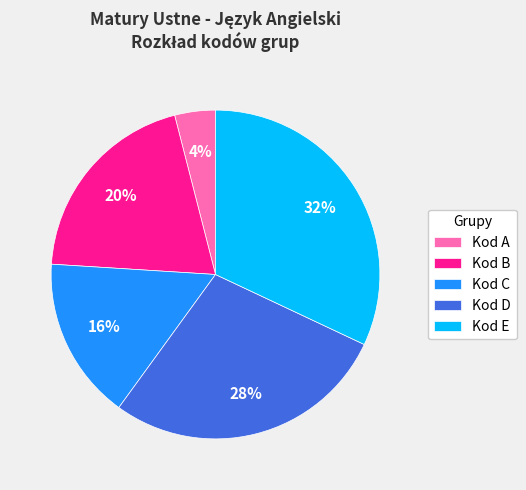

Does Kod B represent more than half of the total?

No